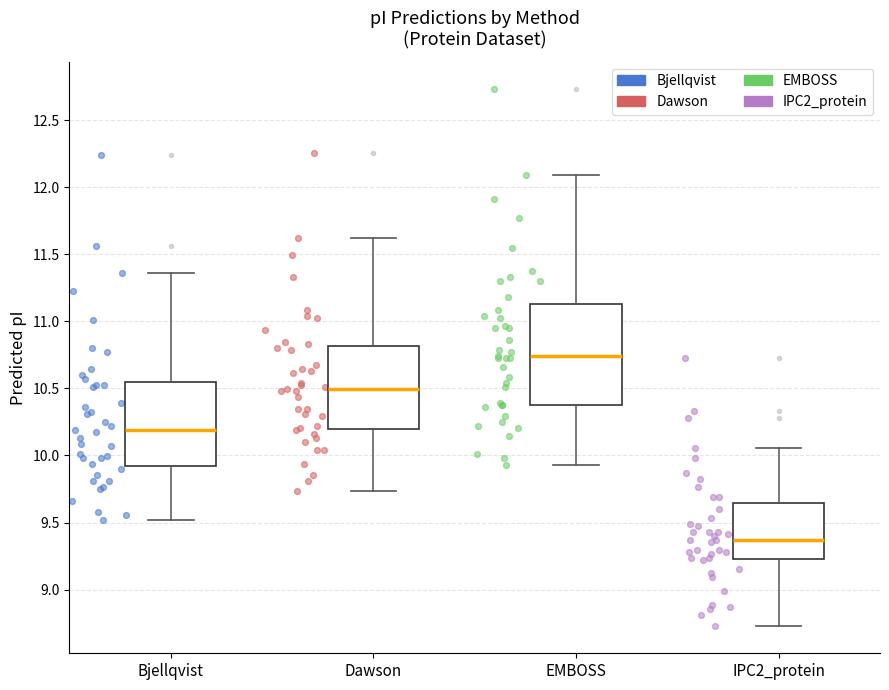

Reading left to right, read every box against the y-axis: the position of its median line, the range the box covers, and the ends of its whiskers. The values are not printed on the chart, so give them approximately, as read against the axis.

Bjellqvist: median 10.20, box 9.90 to 10.55, whiskers 9.50 to 11.35
Dawson: median 10.50, box 10.20 to 10.80, whiskers 9.75 to 11.60
EMBOSS: median 10.75, box 10.40 to 11.15, whiskers 9.95 to 12.10
IPC2_protein: median 9.35, box 9.25 to 9.65, whiskers 8.75 to 10.05